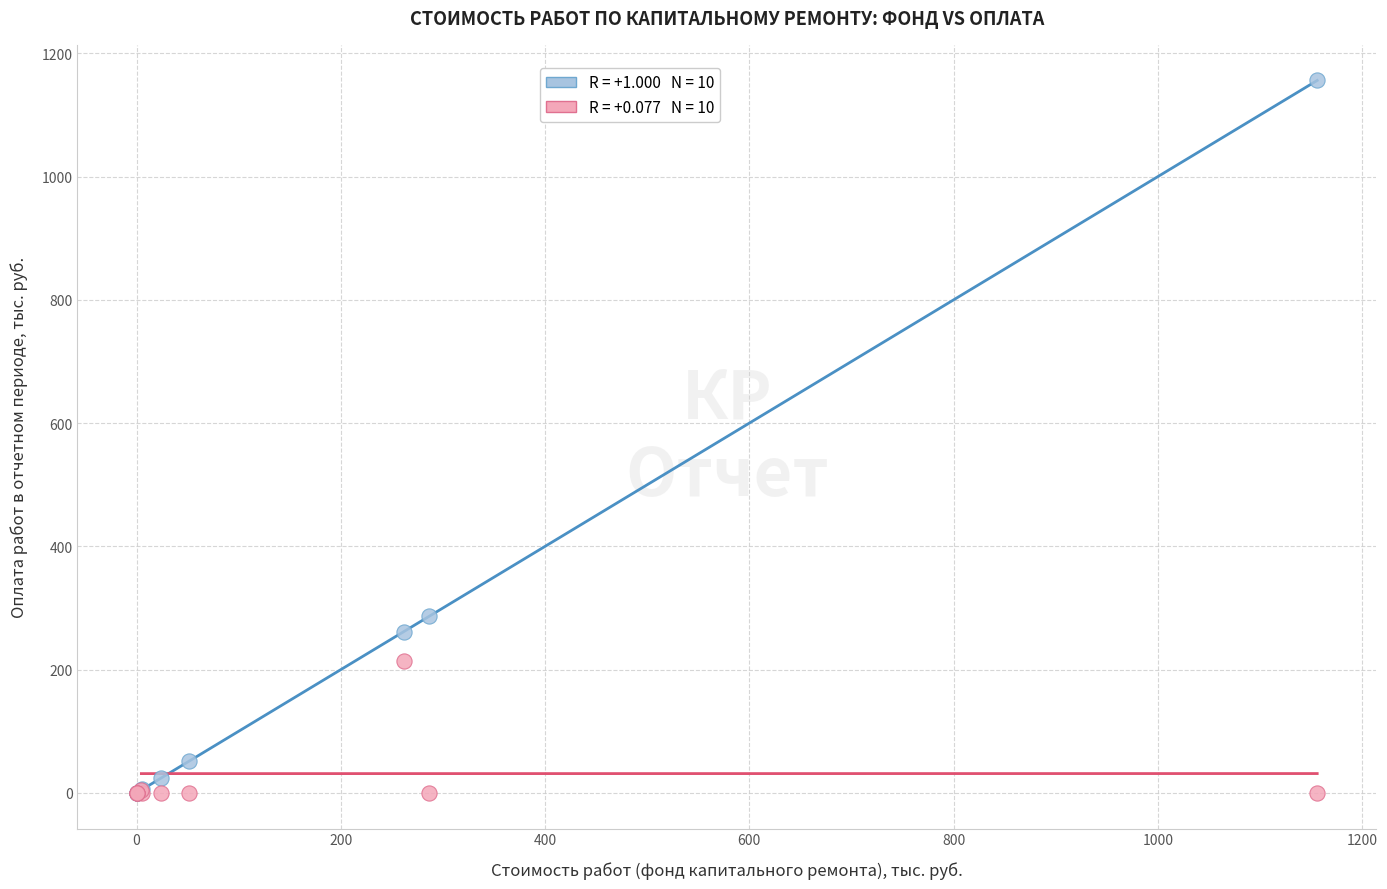

Across all series, what Y value is closest to 577?

286.6